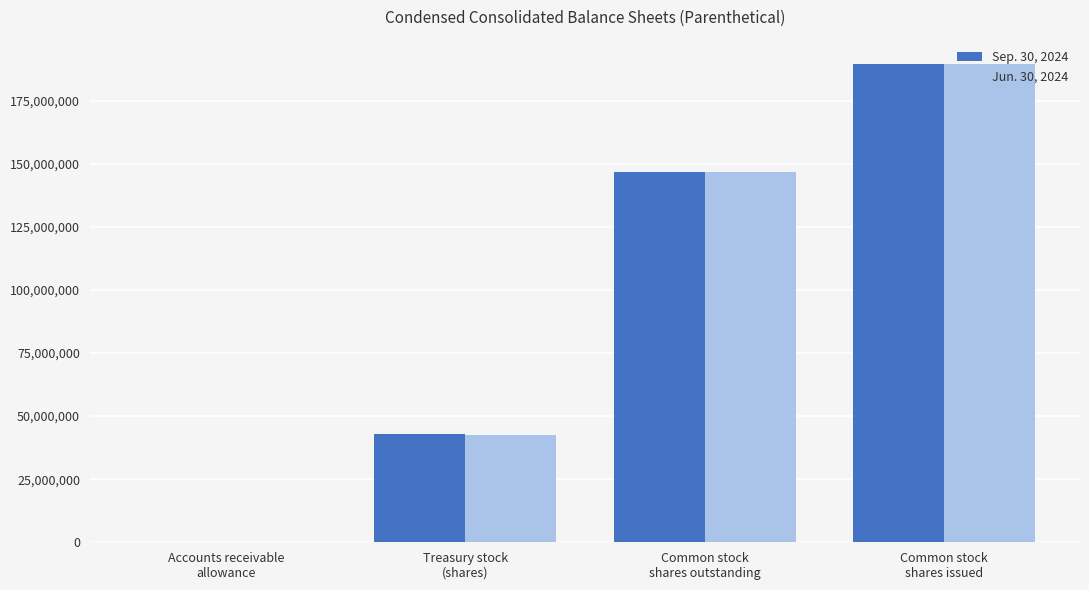

The Jun. 30, 2024 series shows 146901045 at Common stock
shares outstanding. True or false?

True